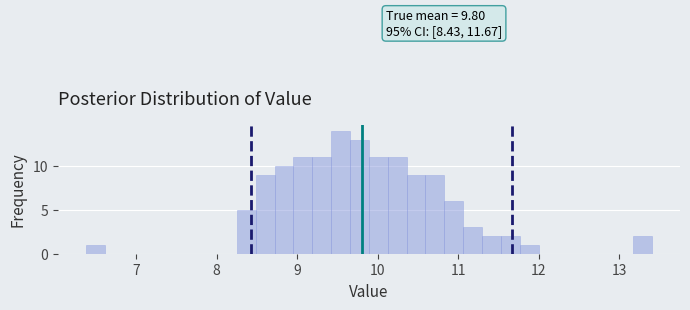

Read against the x-axis, roughly where is the centre of the tallest bar?

9.5